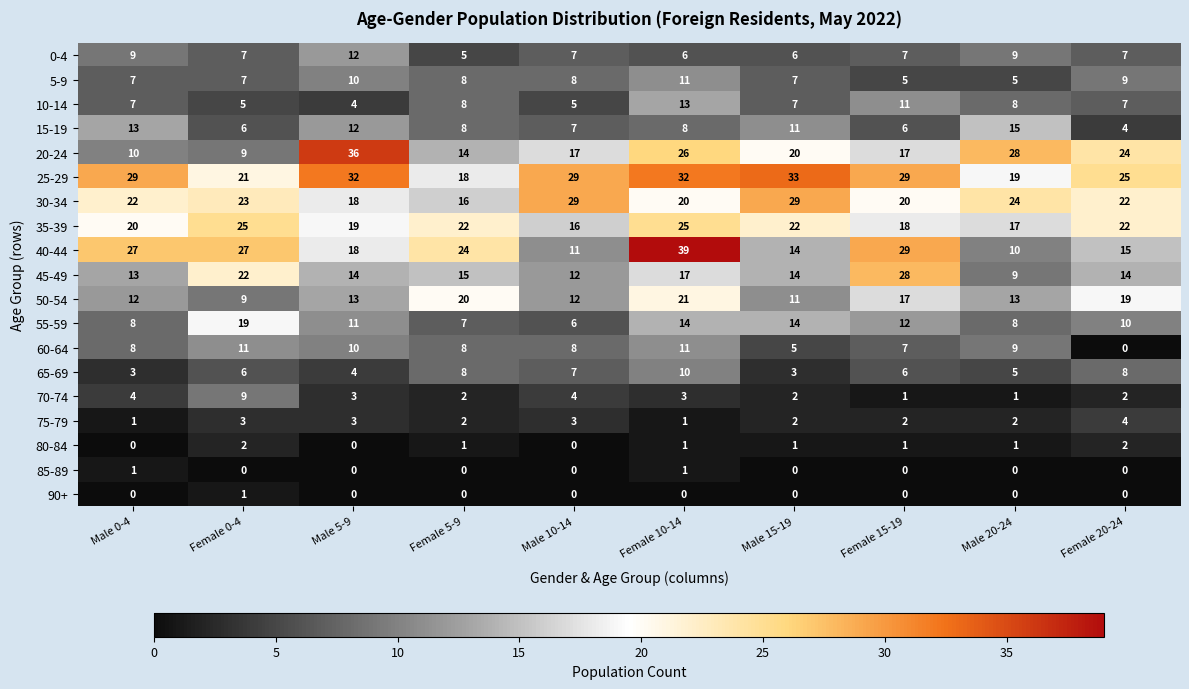

How many 90+ values are between 0 and 1?

10